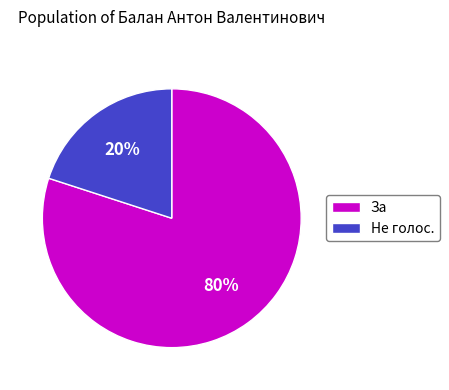

How many slices are in this pie chart?

2